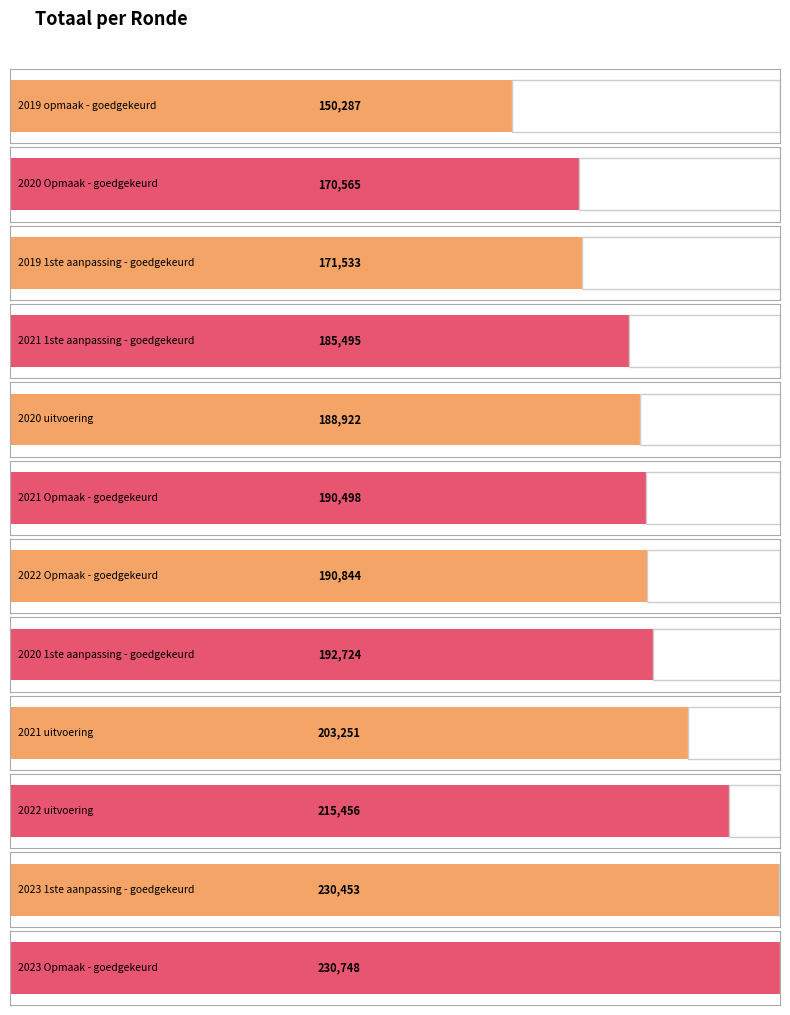

Which label corresponds to the smallest value in the chart?

2019 opmaak - goedgekeurd